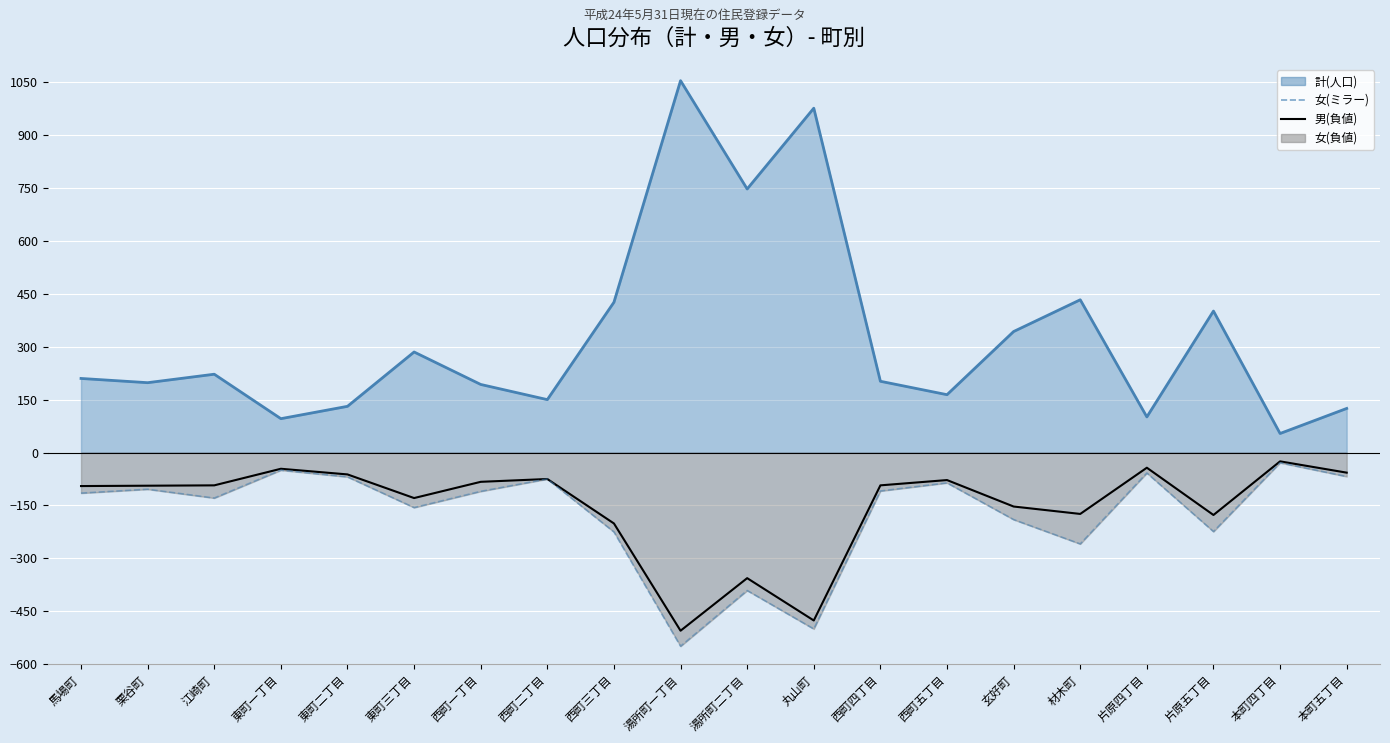

What is the approximate value of 女(ミラー) at 西町三丁目, to the nearest 50?

-200